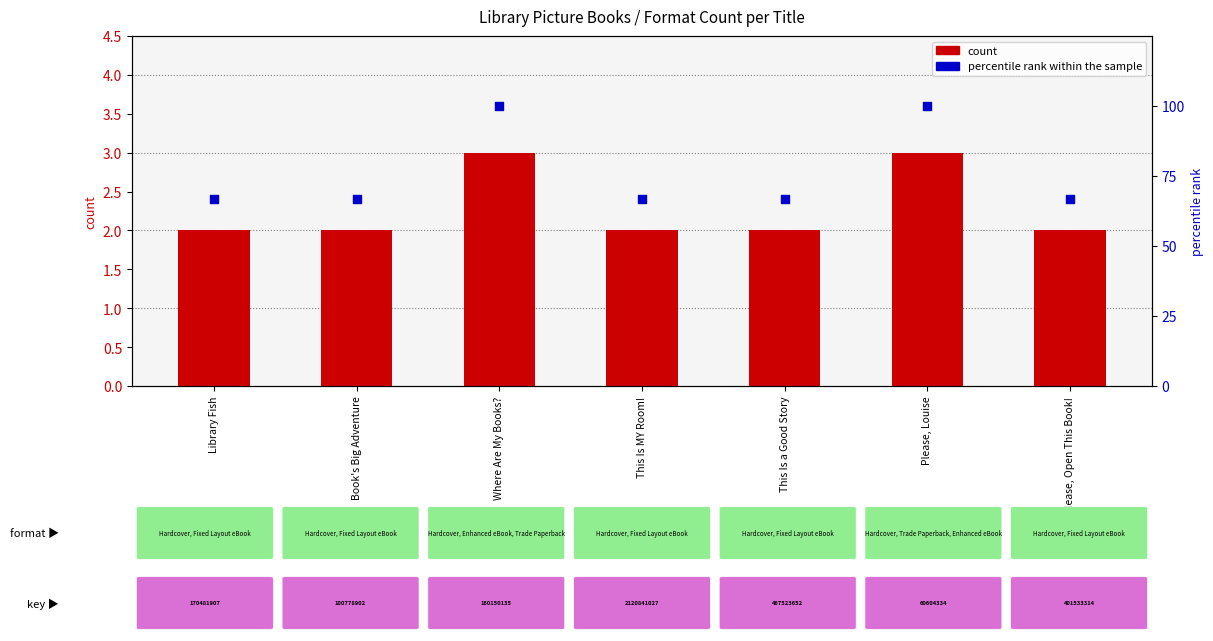

At which category is the sum across all series the highest?

Where Are My Books?